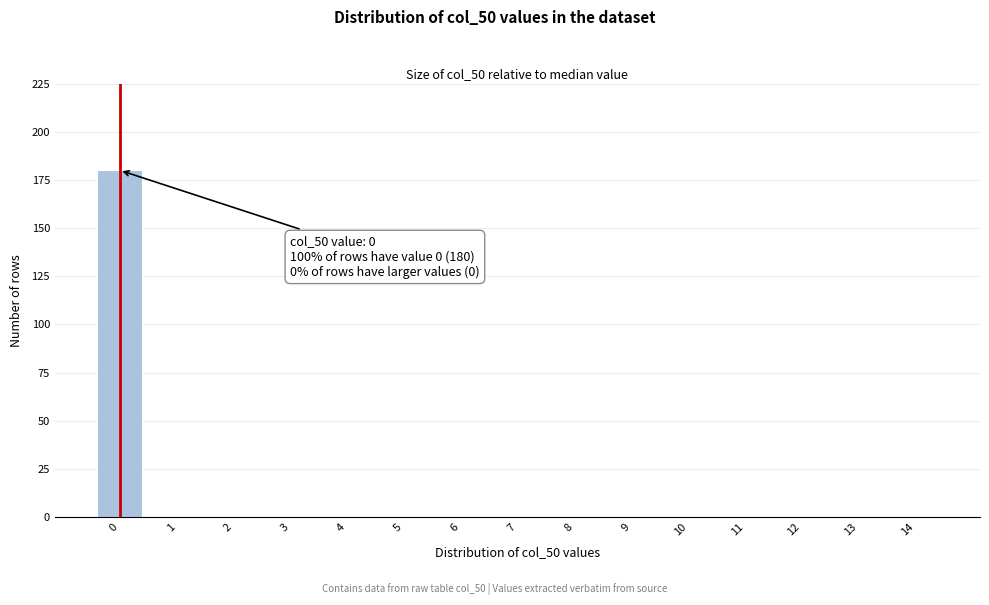

Which range on the x-axis has the tallest bar?

-0.5 to 0.5